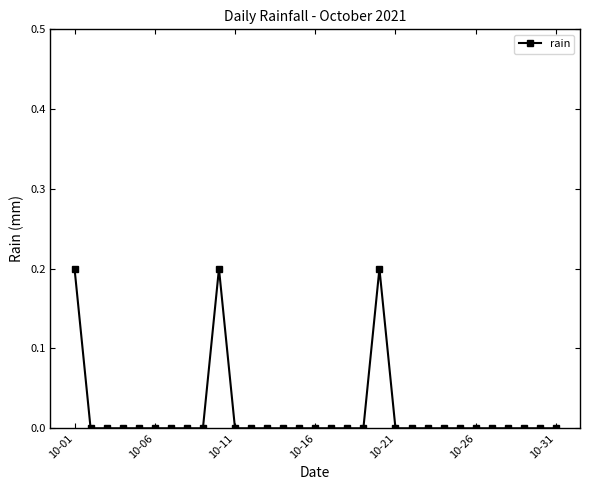

What is the sum of all values?

0.6